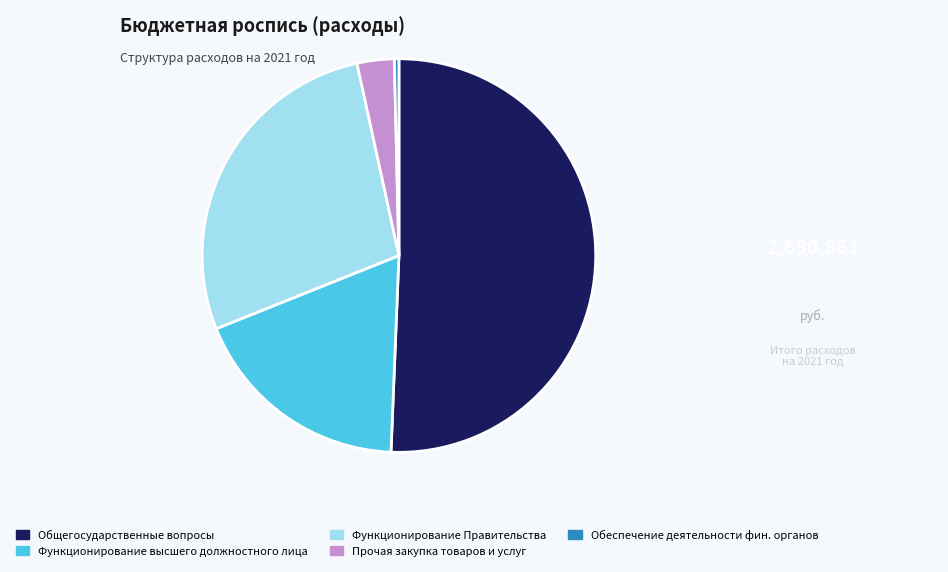

Which slice is the smallest?

Обеспечение деятельности фин. органов